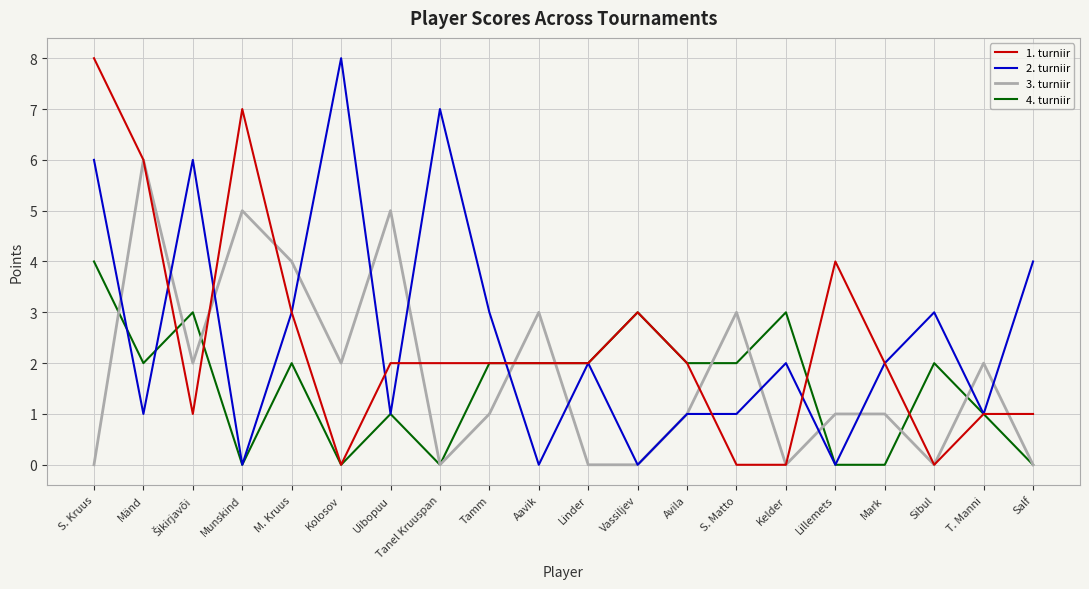

What is the maximum value for 1. turniir?

8